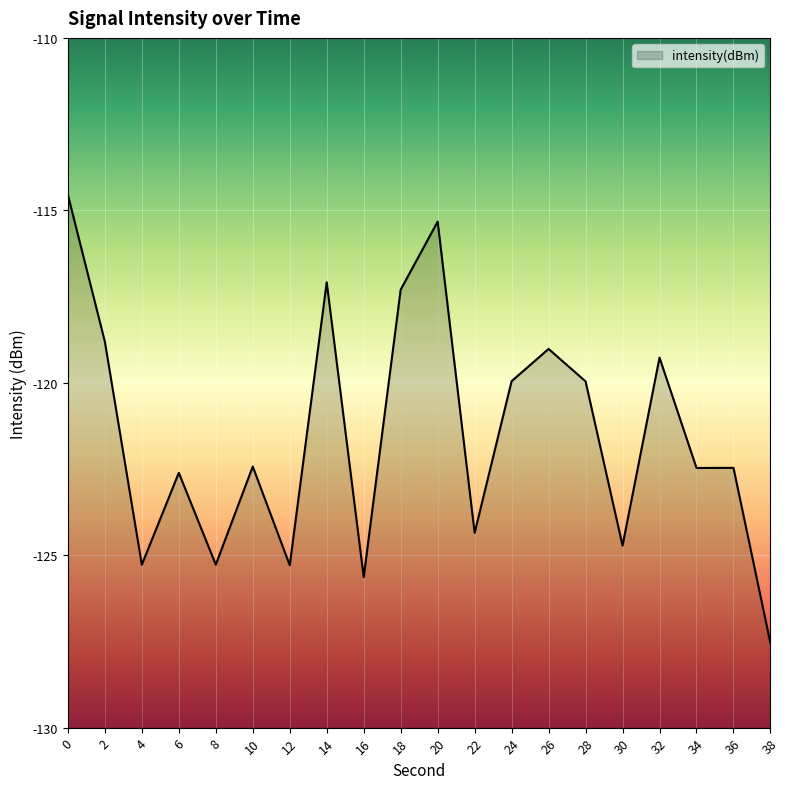

Is it true that the value at 14 is -117.1?

True